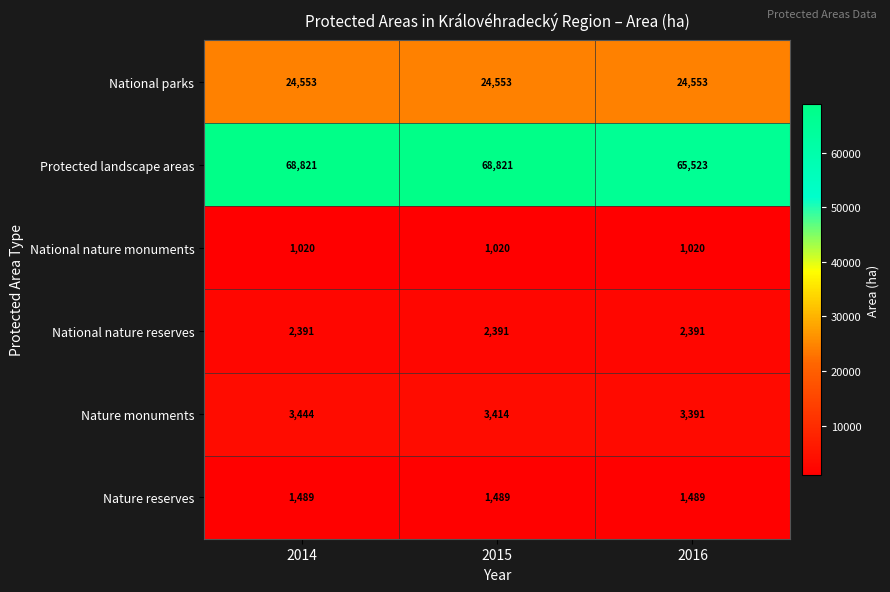

Count the number of categories in the chart.

3